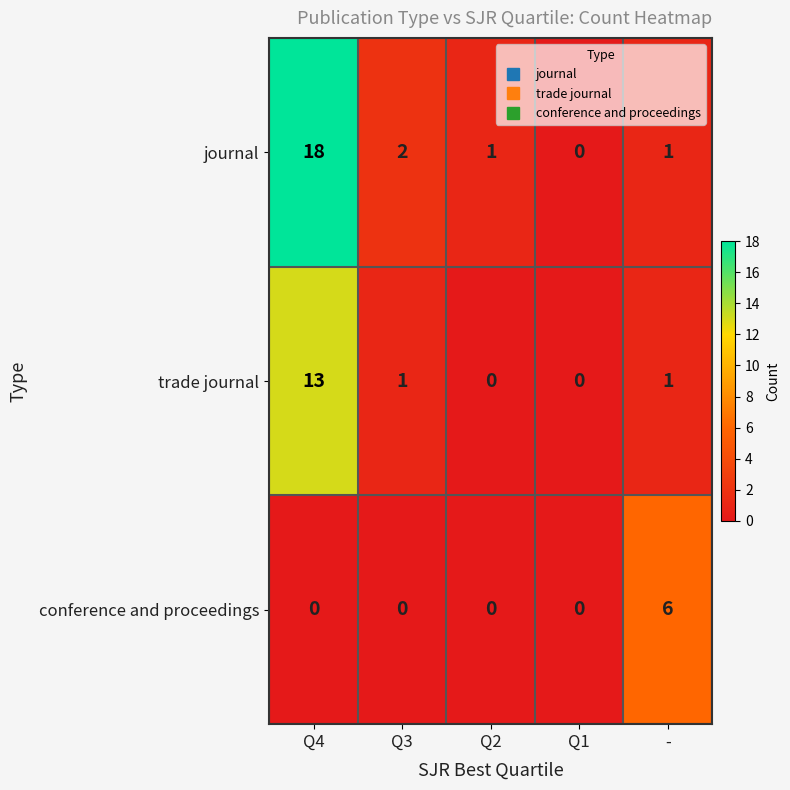

How many series are shown in this chart?

3